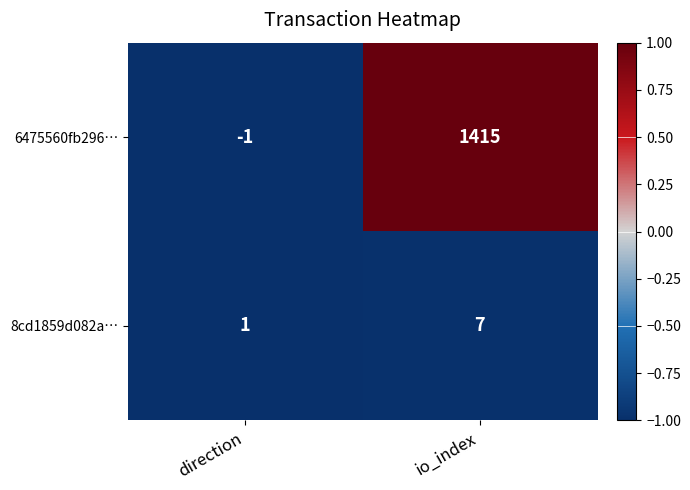

The 6475560fb296… series shows 1415 at io_index. True or false?

True